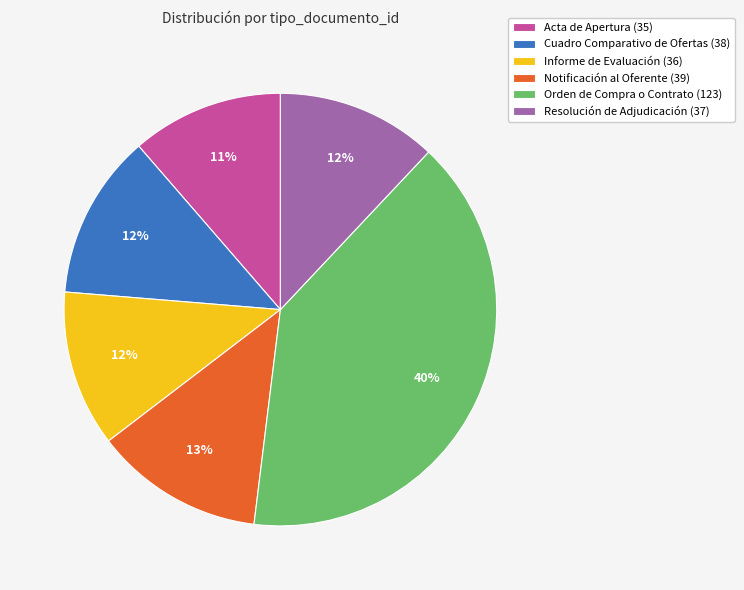

To the nearest percent, what is the average slice percentage?

17%